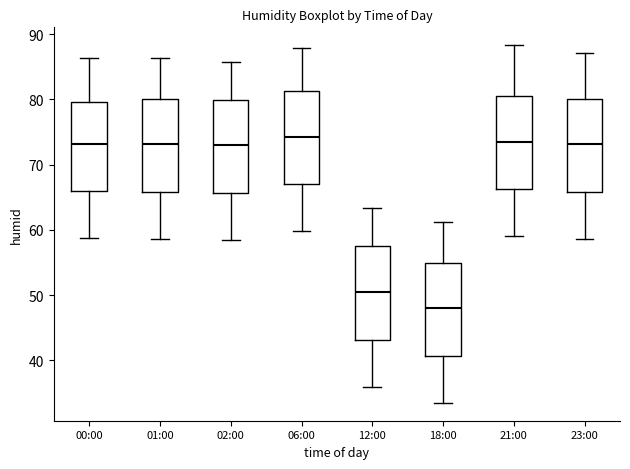

Reading left to right, read every box against the y-axis: the position of its median line, the range the box covers, and the ends of its whiskers. The values are not printed on the chart, so give them approximately, as read against the axis.

00:00: median 73, box 66 to 80, whiskers 59 to 86
01:00: median 73, box 66 to 80, whiskers 59 to 86
02:00: median 73, box 66 to 80, whiskers 59 to 86
06:00: median 74, box 67 to 81, whiskers 60 to 88
12:00: median 51, box 43 to 57, whiskers 36 to 63
18:00: median 48, box 41 to 55, whiskers 34 to 61
21:00: median 74, box 66 to 80, whiskers 59 to 88
23:00: median 73, box 66 to 80, whiskers 59 to 87